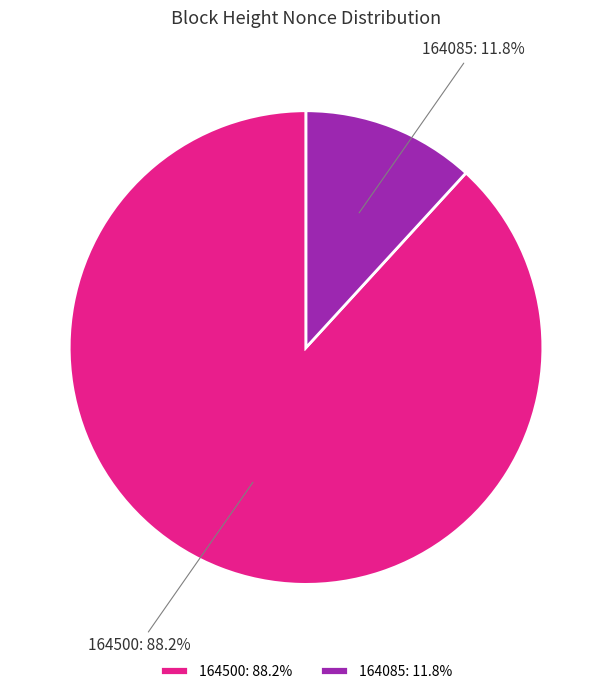

How many slices are in this pie chart?

2